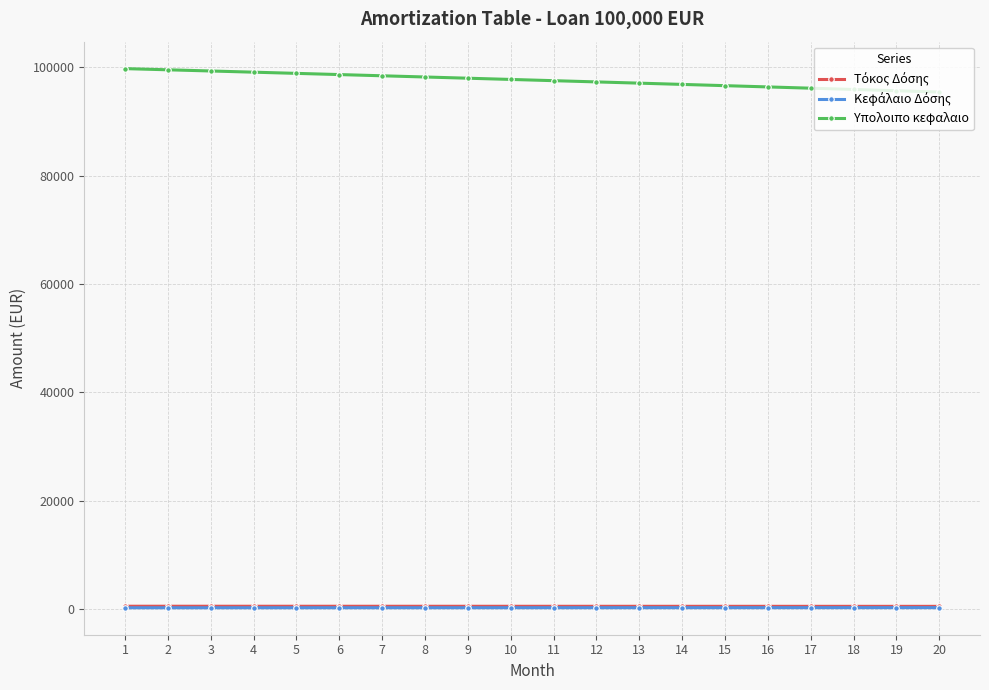

Which series has the largest total across all categories?

Υπολοιπο κεφαλαιο